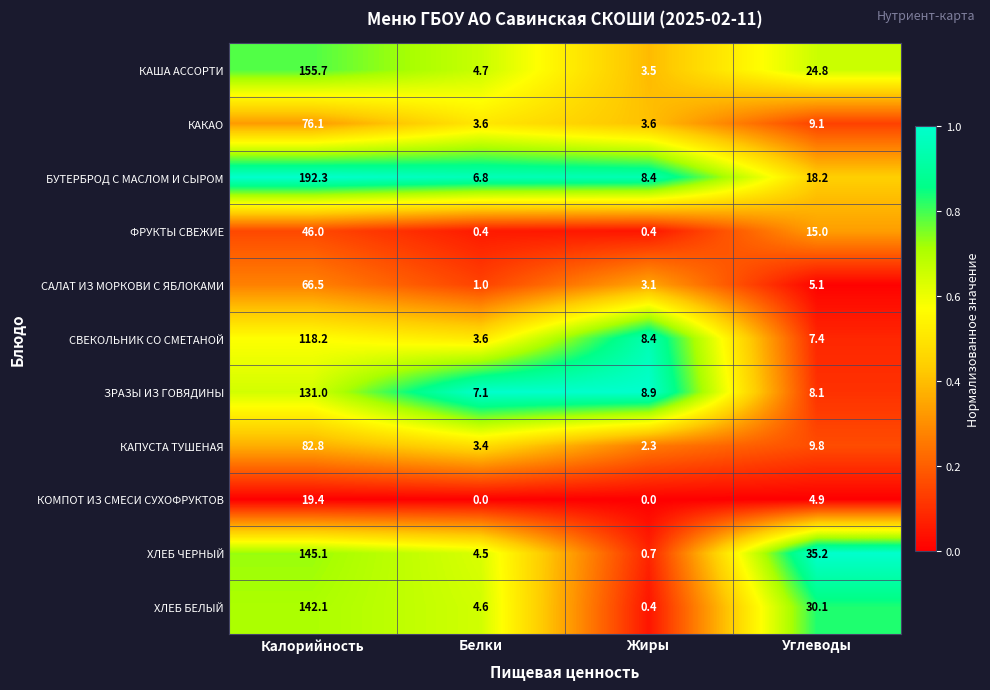

Is it true that ХЛЕБ БЕЛЫЙ equals 16.3 at Углеводы?

False